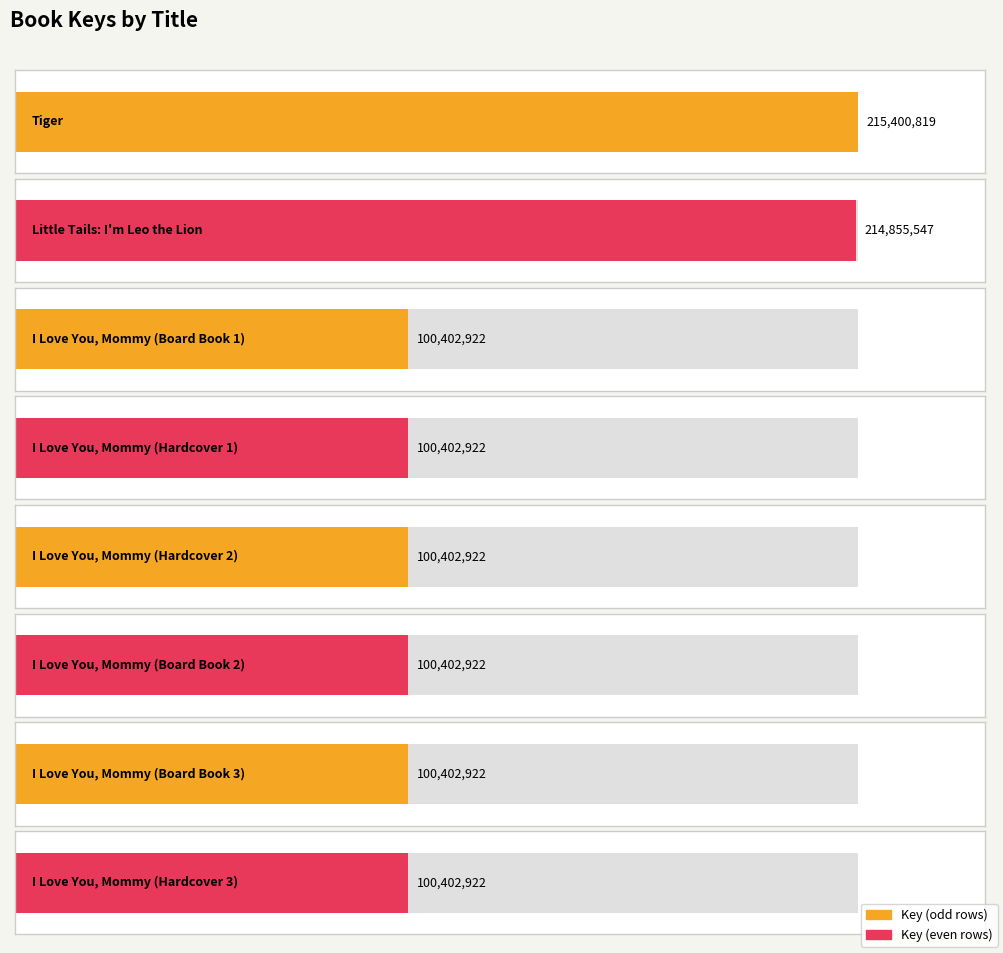

What is the greatest value displayed?

215400819